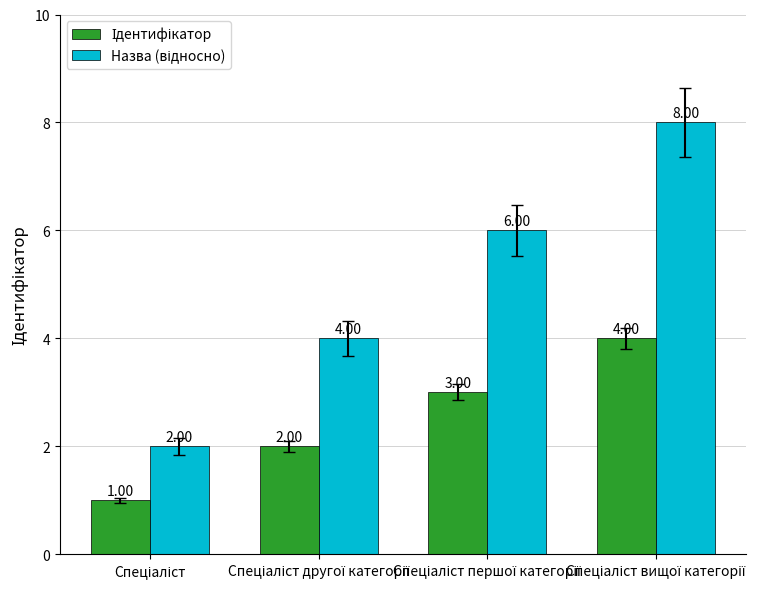

The Назва (відносно) series shows 4 at Спеціаліст другої категорії. True or false?

True